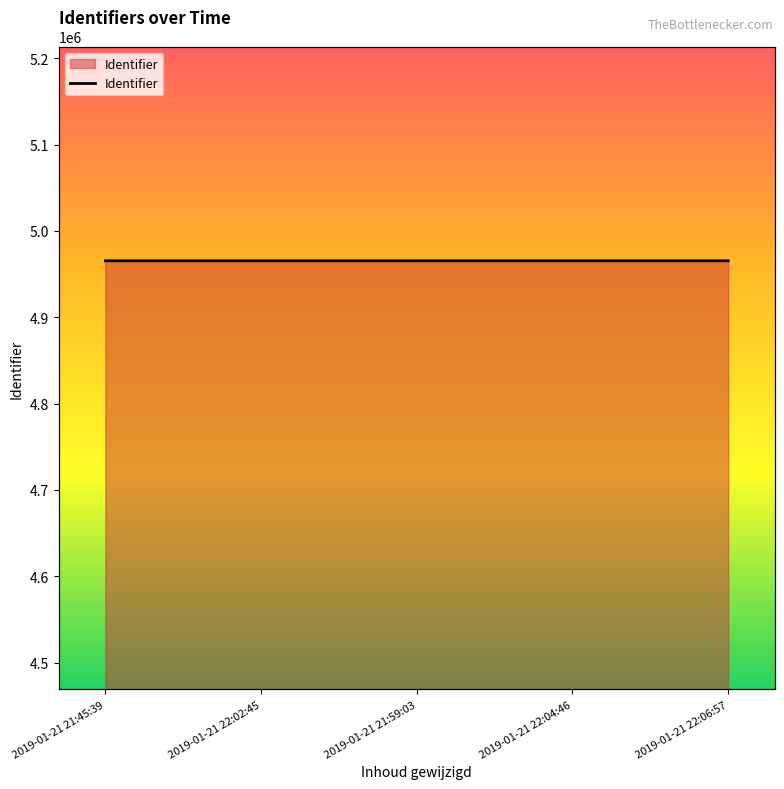

Reading left to right, extract all data points from this chart.

4965433	4965436	4965438	4965441	4965443